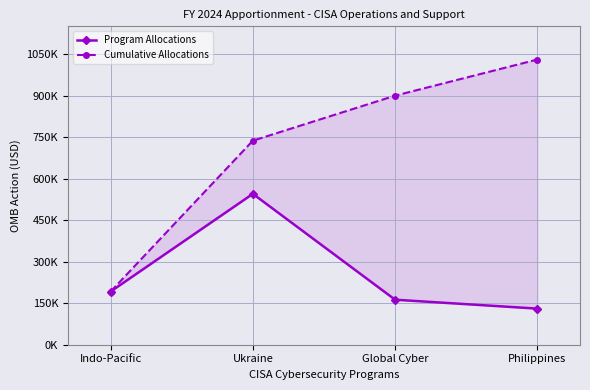

True or false: Cumulative Allocations and Program Allocations intersect in this chart.

False